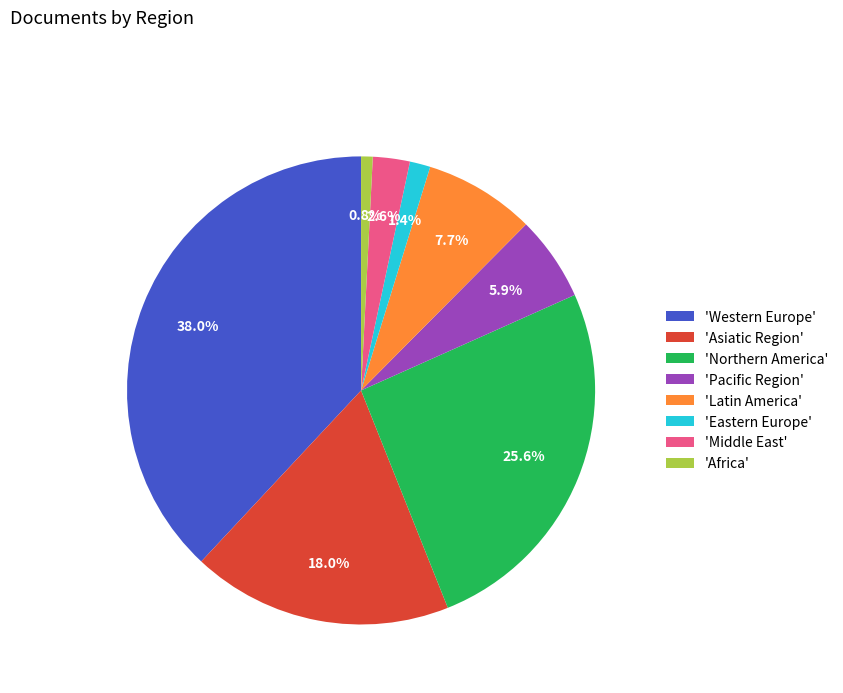

Does 'Middle East' account for over 50% of the chart?

No